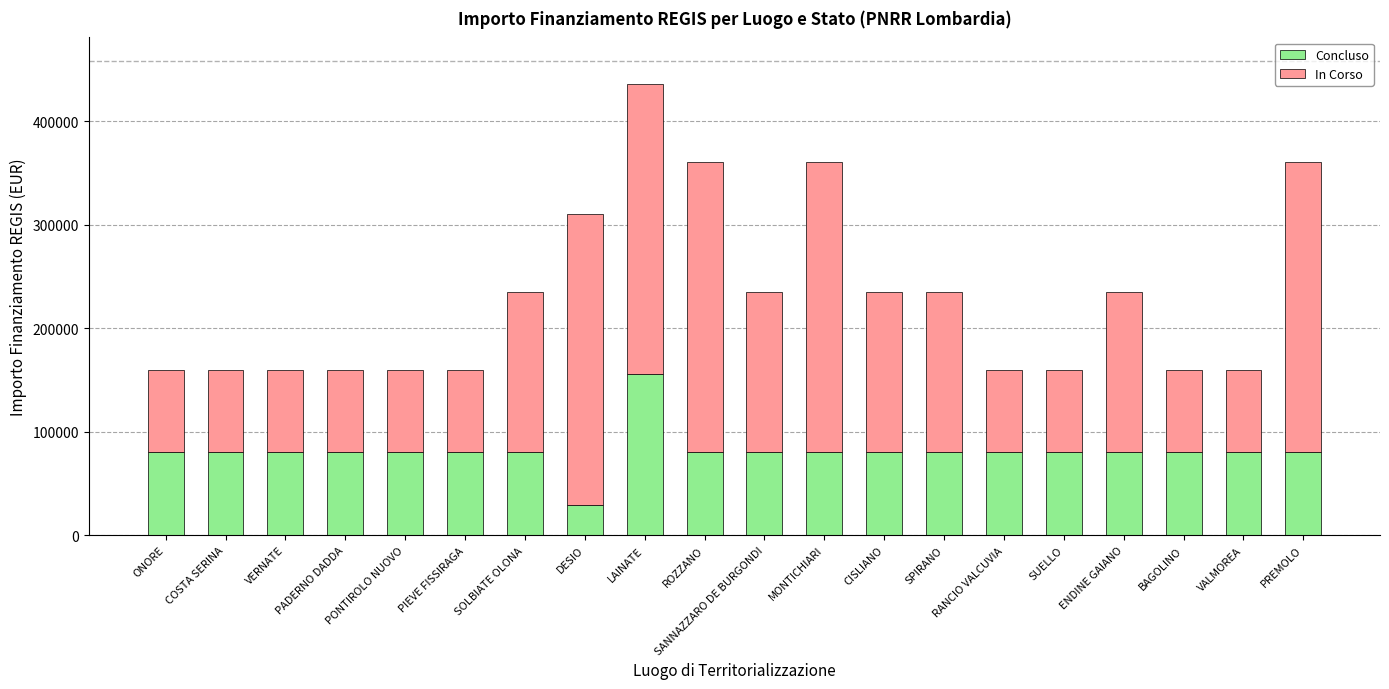

True or false: Concluso has a value of 79922 at COSTA SERINA.

True